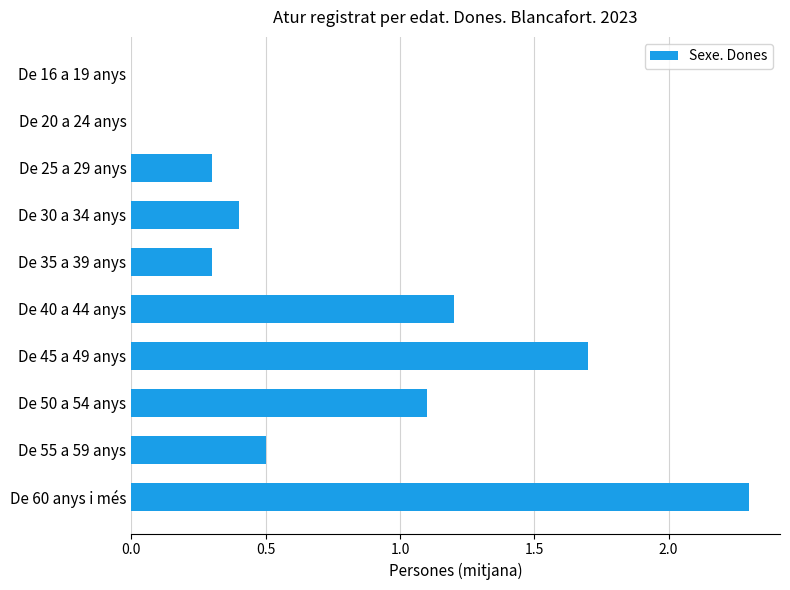

What is the change in value from De 25 a 29 anys to De 20 a 24 anys?

-0.3